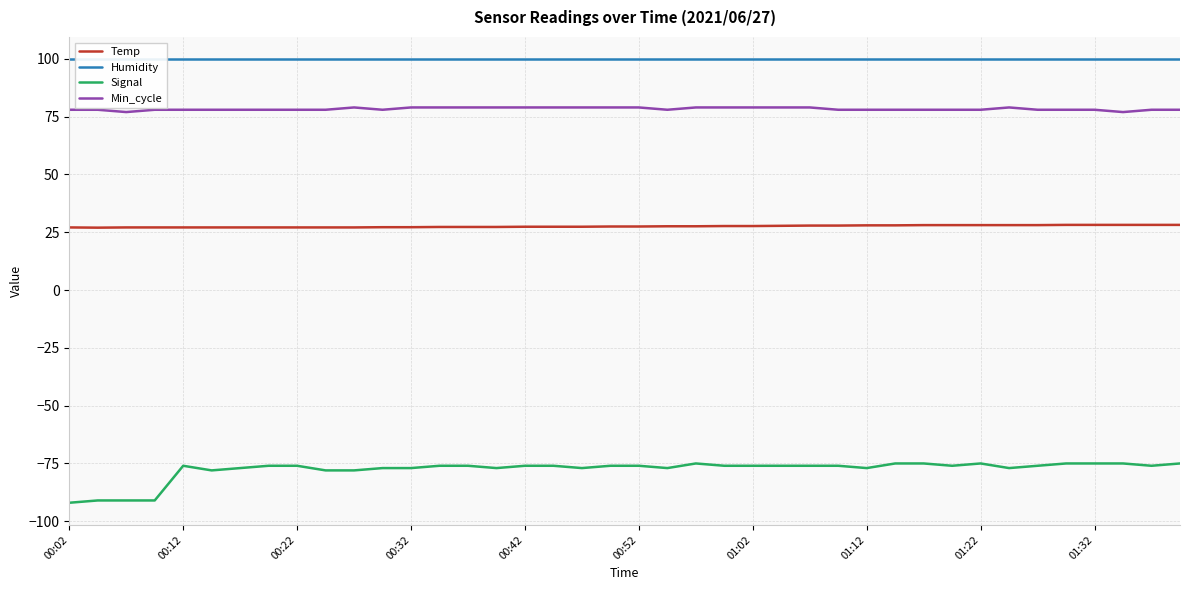

True or false: Temp and Min_cycle cross at least once.

False